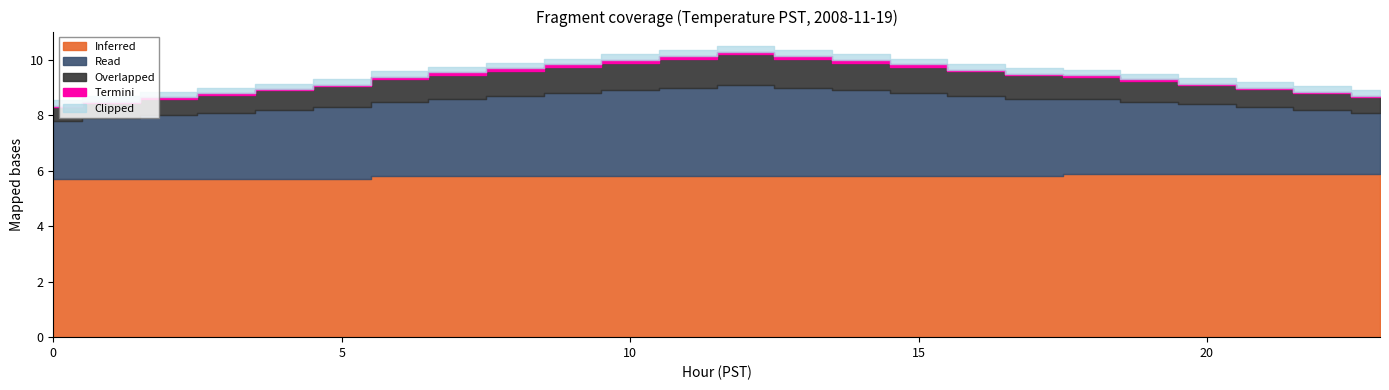

Is the value of Clipped at 2 greater than the value of Overlapped at 6?

No